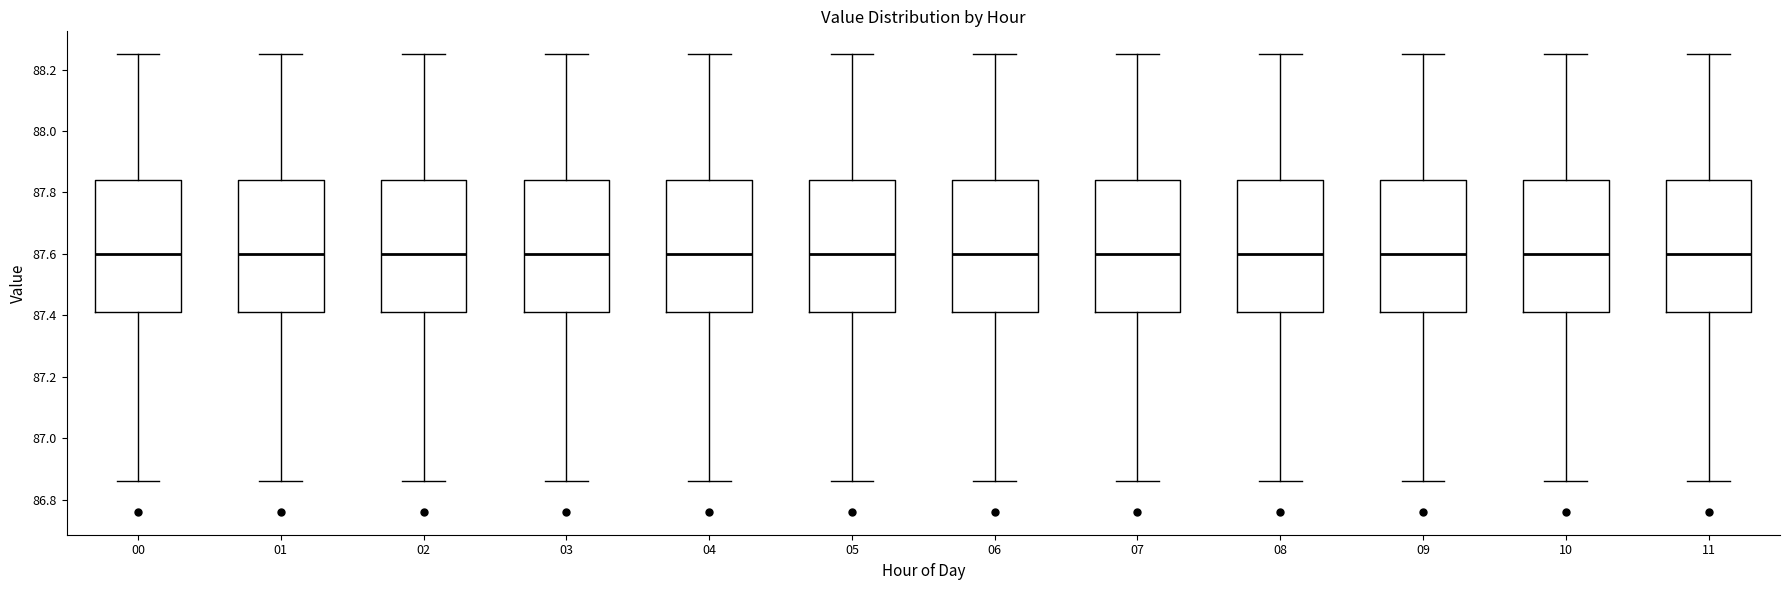

Where is the upper edge of the box at x = 00 on the y-axis? The values are not printed on the chart, so give them approximately, as read against the axis.

87.84